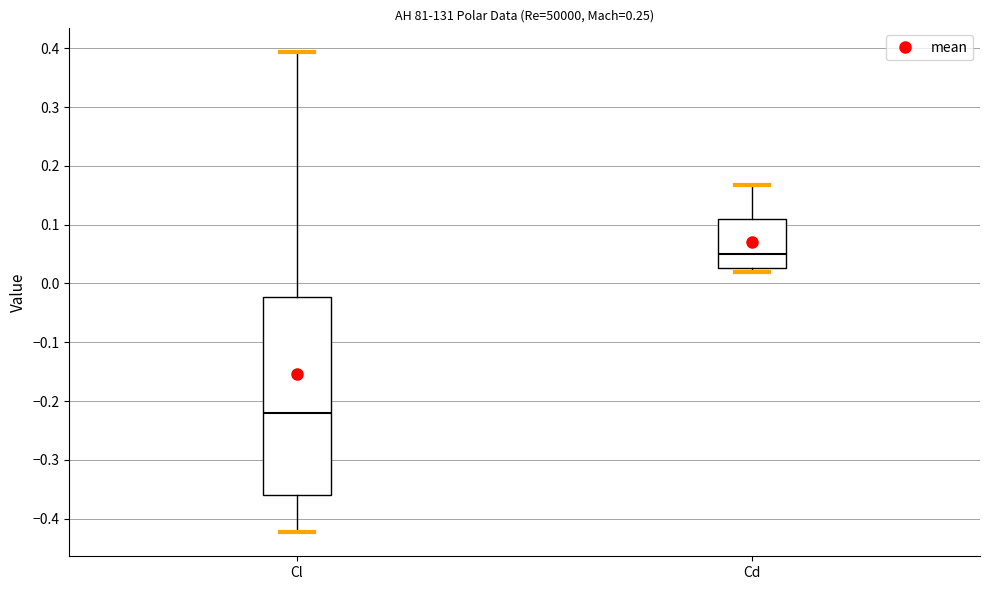

Reading left to right, read every box against the y-axis: the position of its median line, the range the box covers, and the ends of its whiskers. The values are not printed on the chart, so give them approximately, as read against the axis.

Cl: median -0.22, box -0.36 to -0.02, whiskers -0.42 to 0.39
Cd: median 0.05, box 0.03 to 0.11, whiskers 0.02 to 0.17